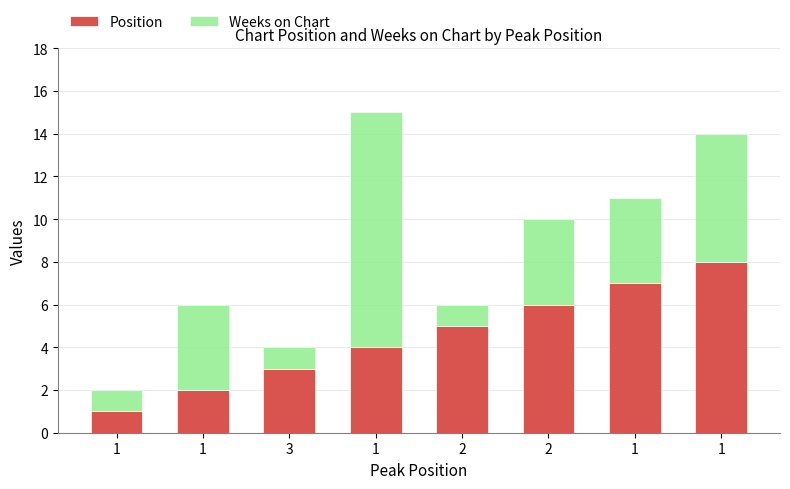

What is the total value across all series at 2?

6